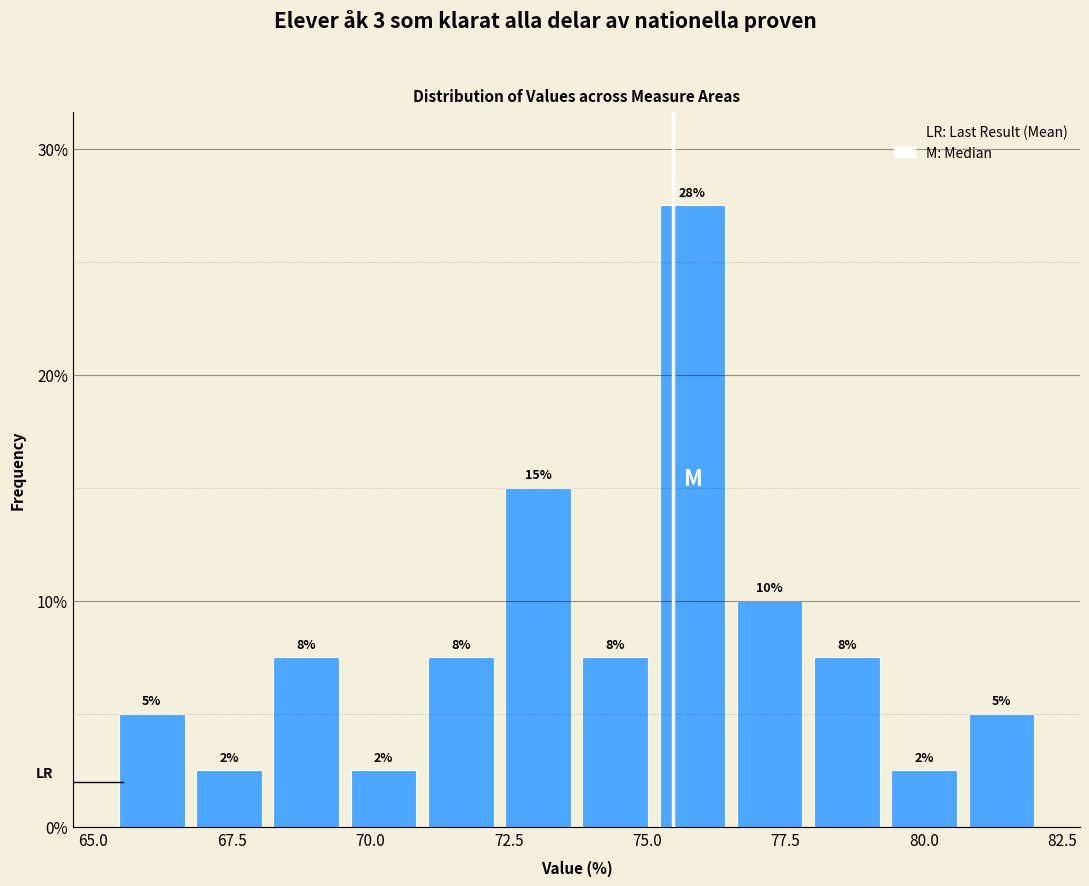

Around what value on the x-axis is the tallest bar? Give the approximate position of its centre, as read against the axis.

76.0